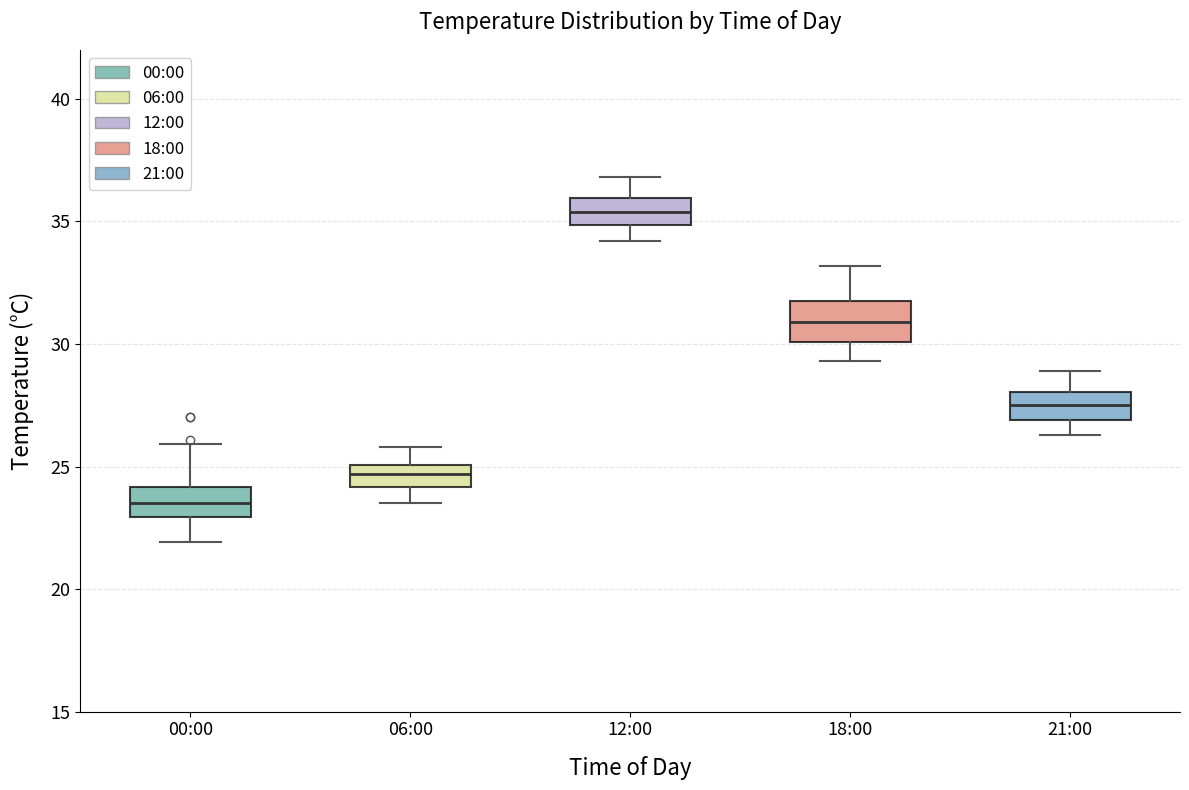

Reading left to right, read every box against the y-axis: the position of its median line, the range the box covers, and the ends of its whiskers. The values are not printed on the chart, so give them approximately, as read against the axis.

00:00: median 23.5, box 23.0 to 24.0, whiskers 22.0 to 26.0
06:00: median 24.5, box 24.0 to 25.0, whiskers 23.5 to 26.0
12:00: median 35.5, box 35.0 to 36.0, whiskers 34.0 to 37.0
18:00: median 31.0, box 30.0 to 32.0, whiskers 29.5 to 33.0
21:00: median 27.5, box 27.0 to 28.0, whiskers 26.5 to 29.0